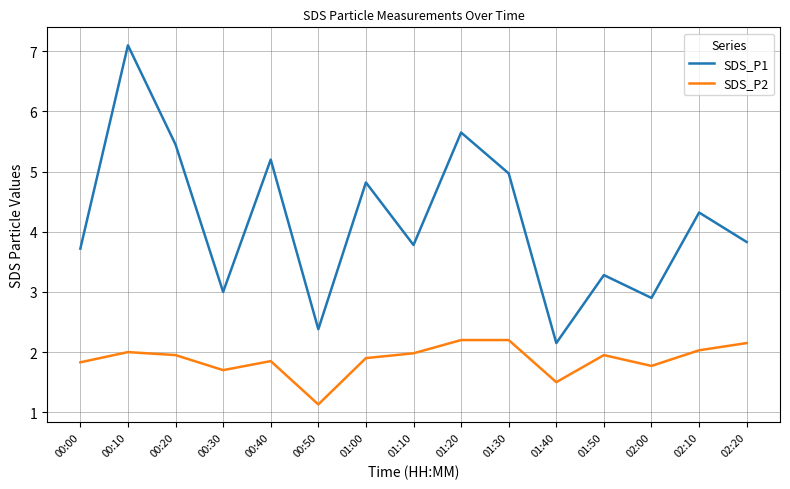

What is the difference between the maximum and minimum values in the SDS_P2 series?

1.1